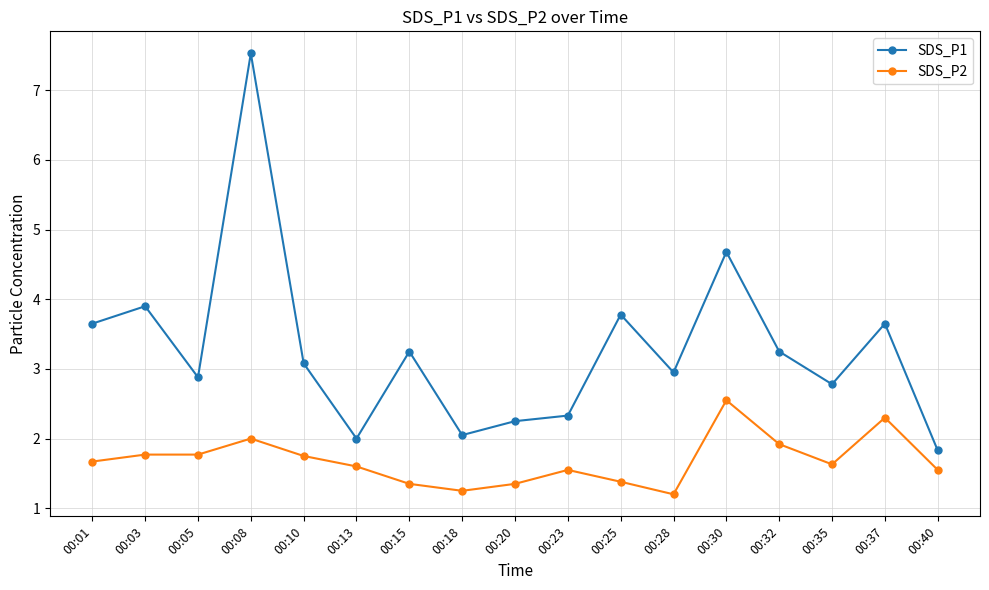

In SDS_P1, how many points are higher than both neighbors (excluding endpoints)?

6